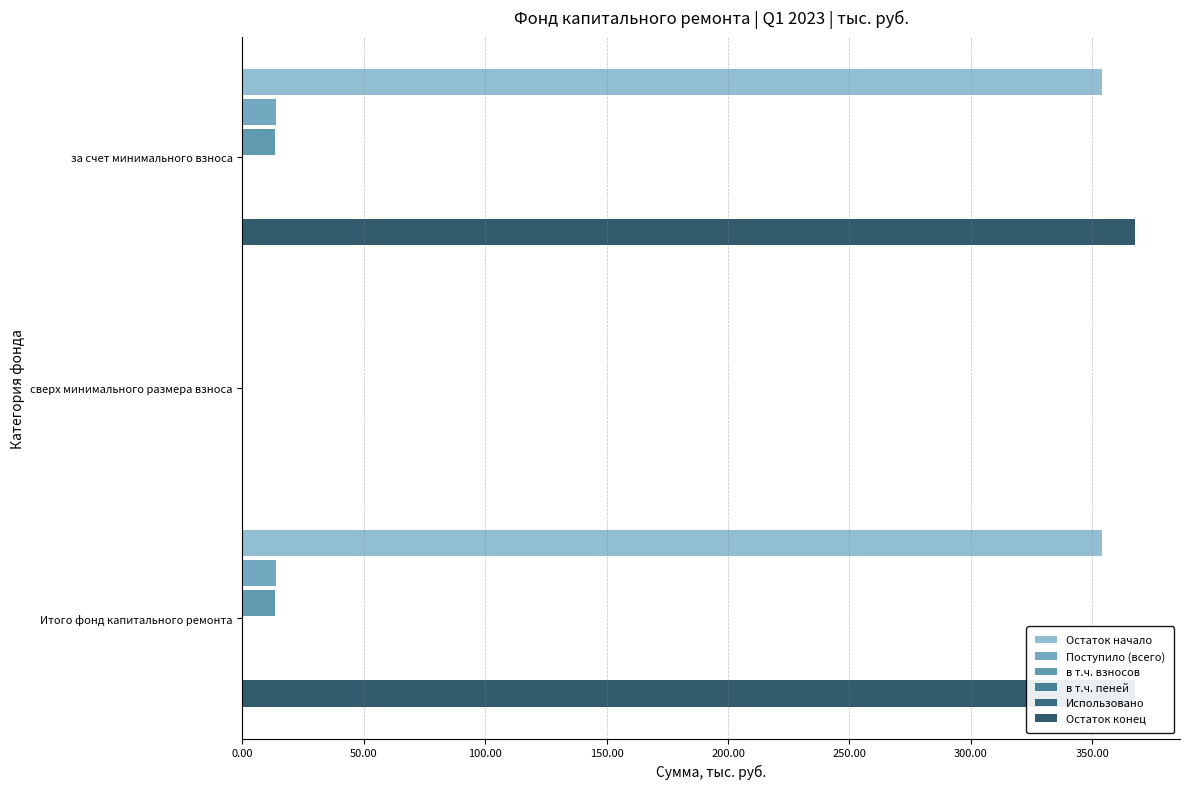

True or false: в т.ч. взносов has a value of -6.2 at сверх минимального размера взноса.

False